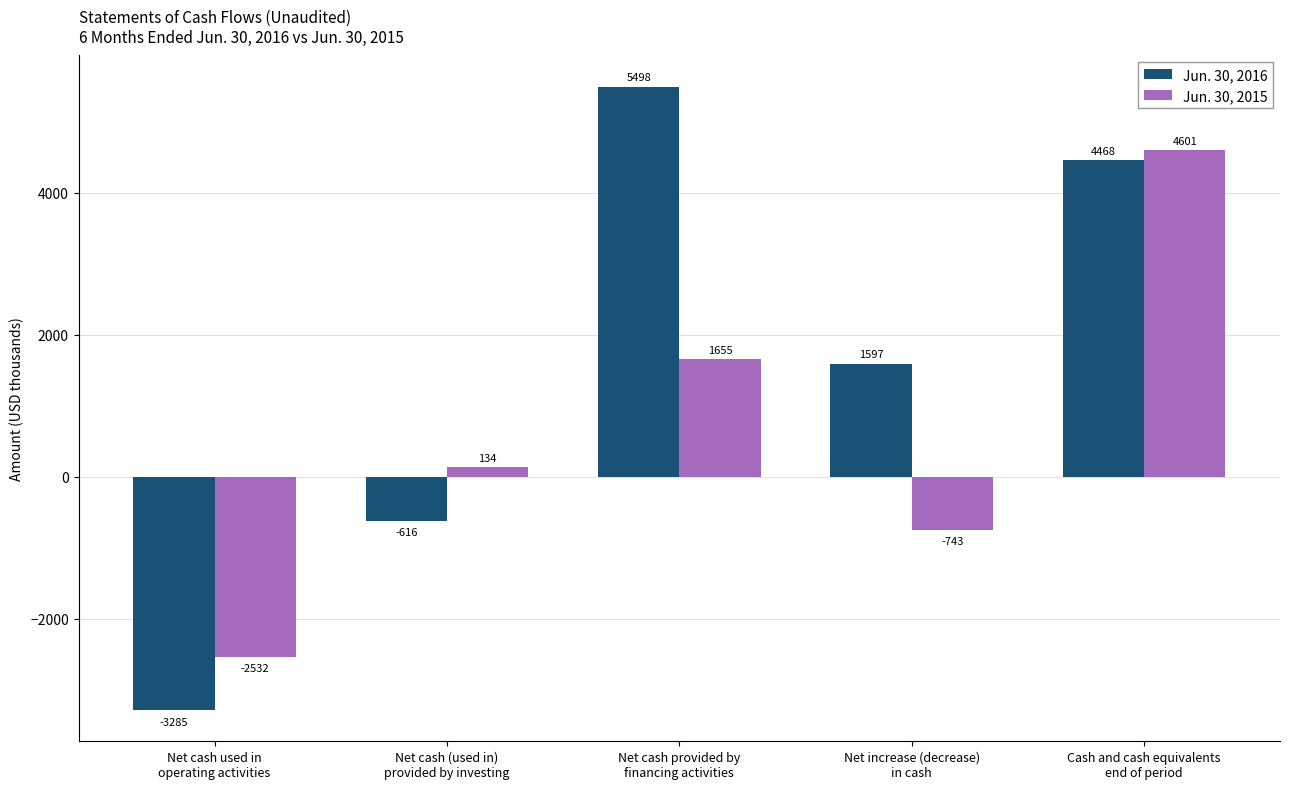

What is the spread (max minus min) of values at Net increase (decrease)
in cash?

2340